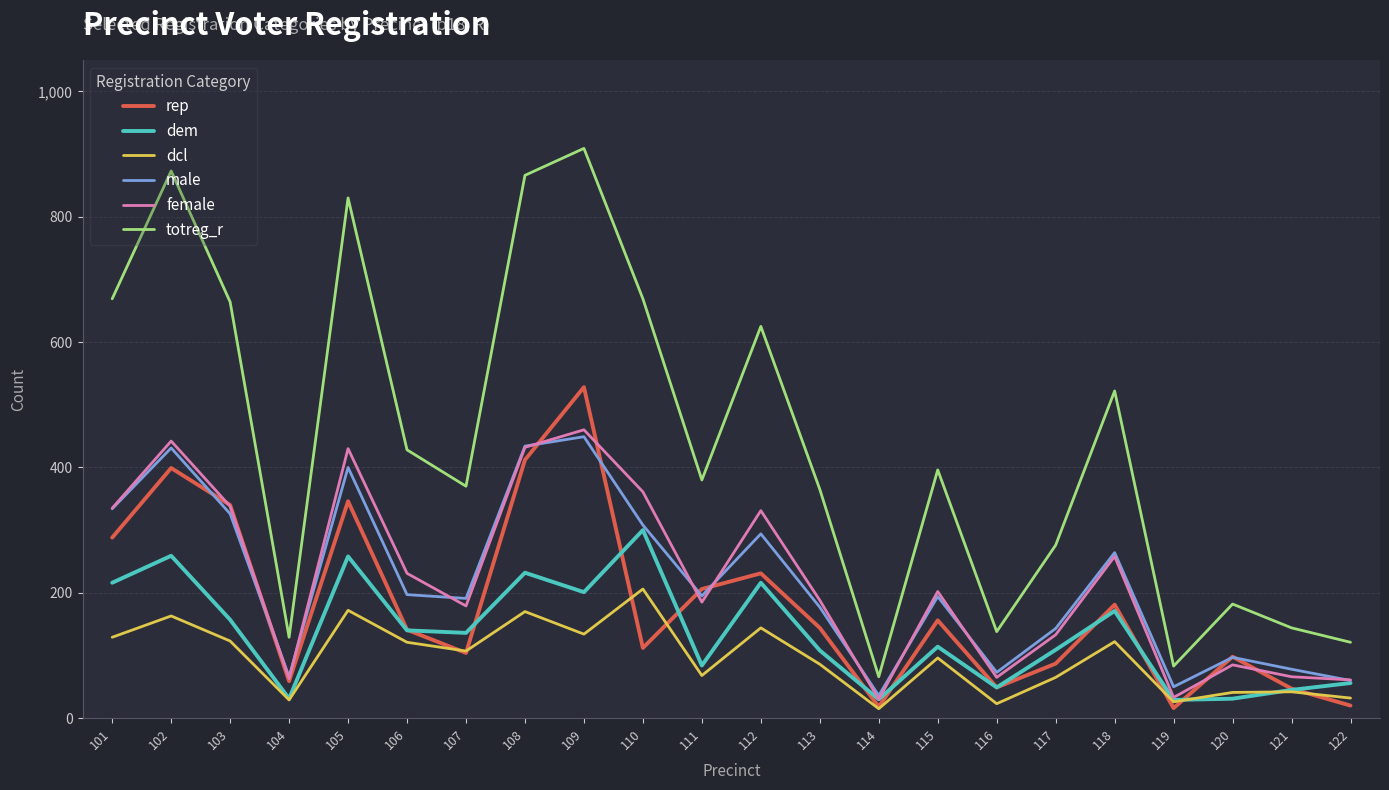

The rep series shows 85 at 113. True or false?

False